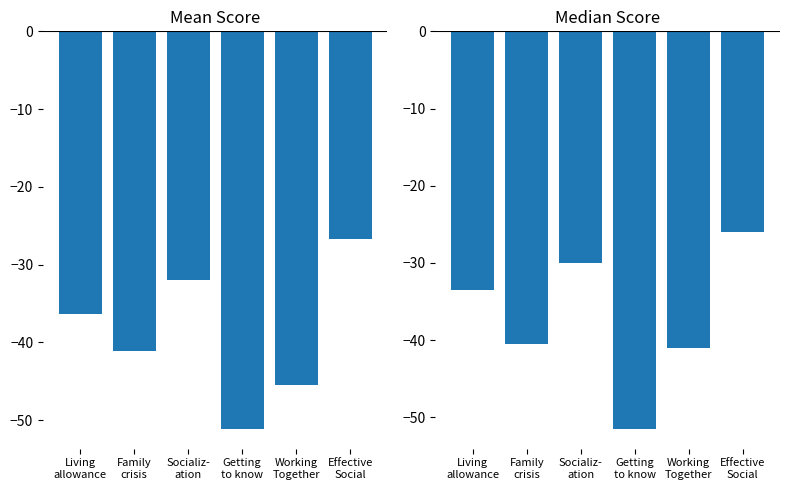

What is the average value of the Median Score series?

-37.1